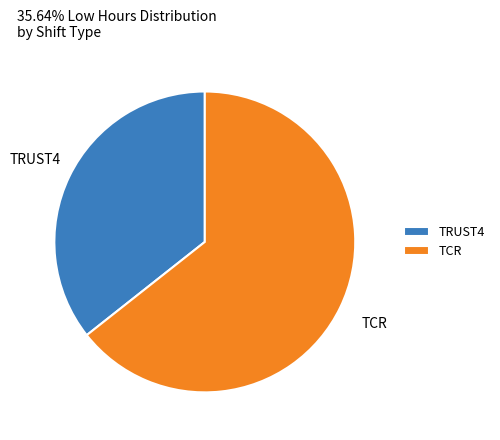

Is there any slice that represents more than half of the pie?

Yes